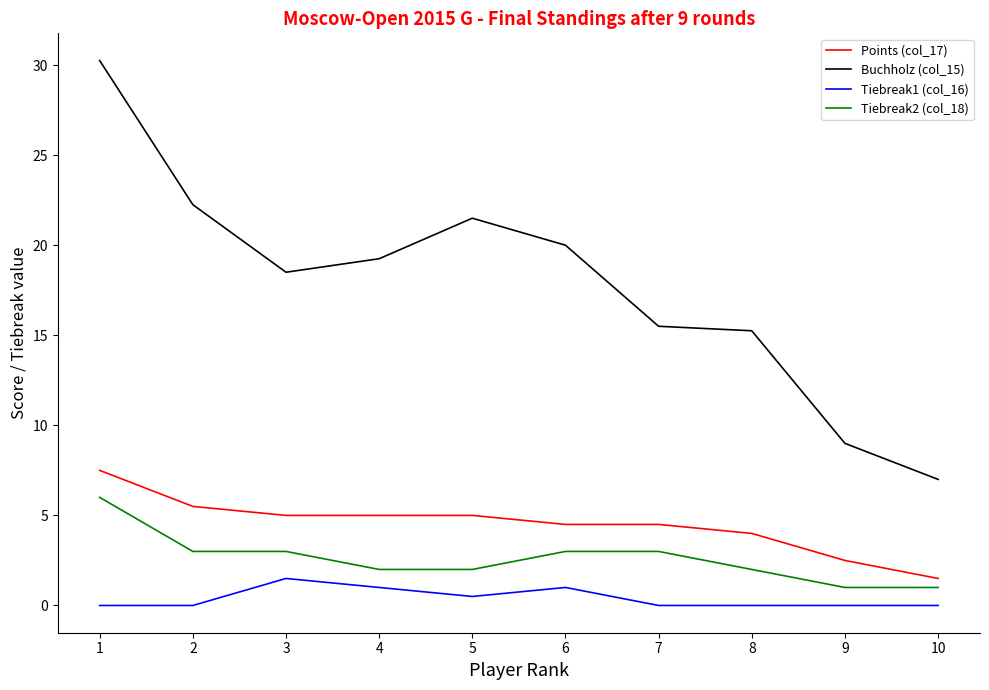

Which series has the largest range (max minus min)?

Buchholz (col_15)